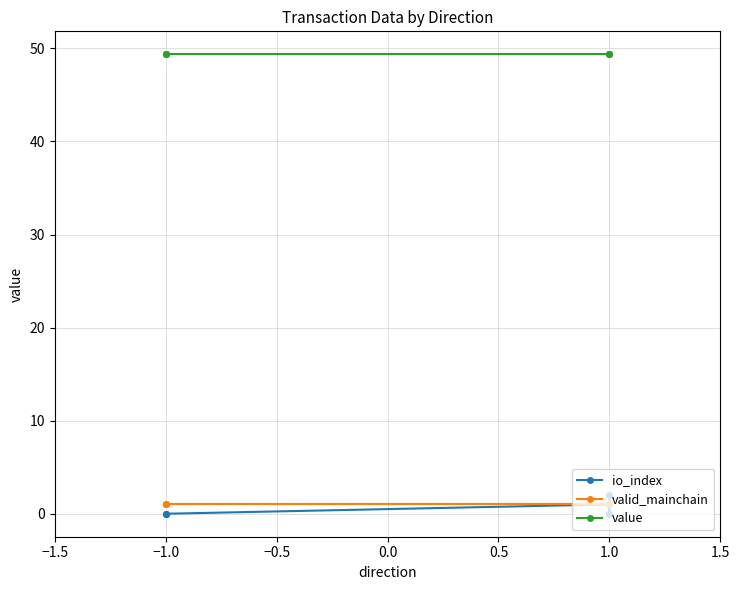

What is the spread (max minus min) of values at 1.0?

48.4